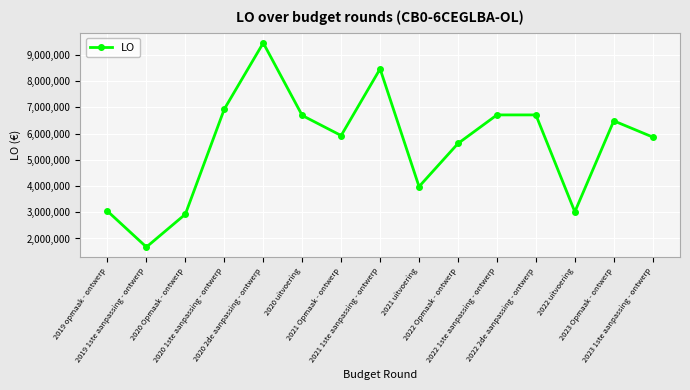

True or false: the data shows 5925880 at 2021 Opmaak - ontwerp.

True